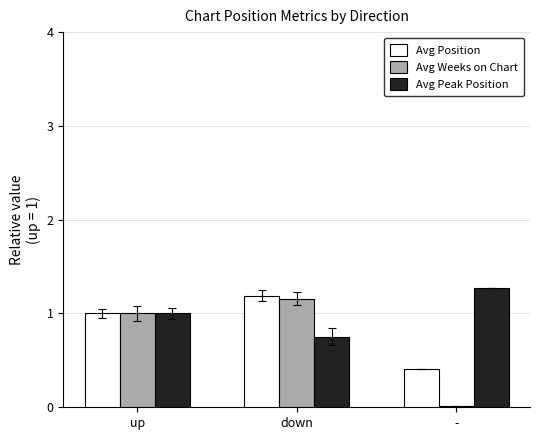

True or false: Avg Weeks on Chart has a value of 1.8 at down.

False